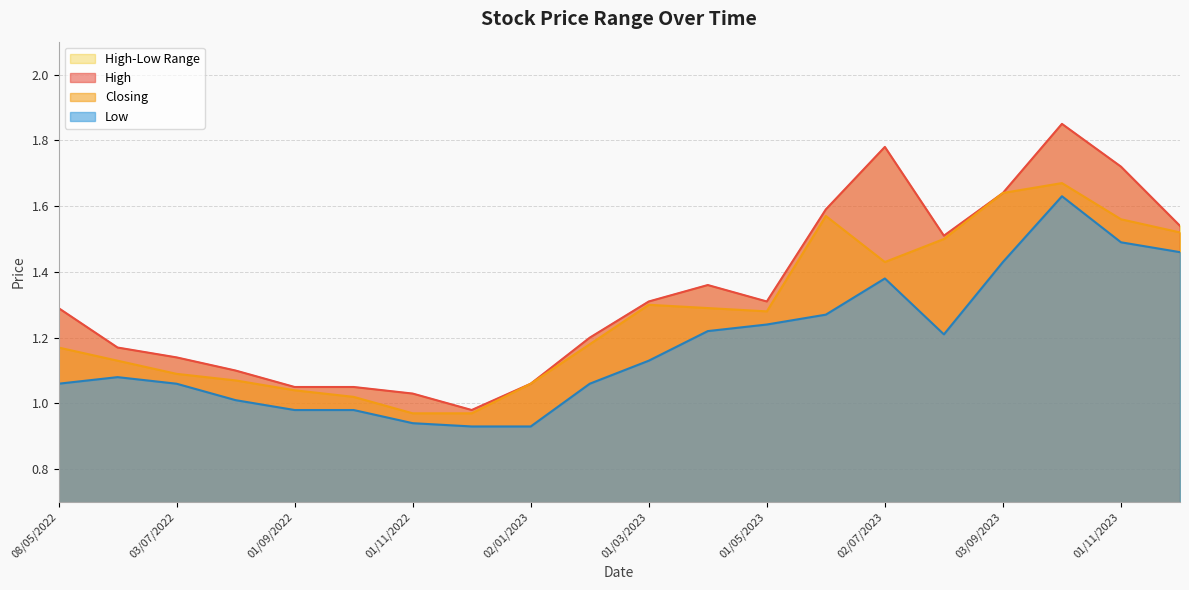

Where does the Closing series first go above 1?

08/05/2022